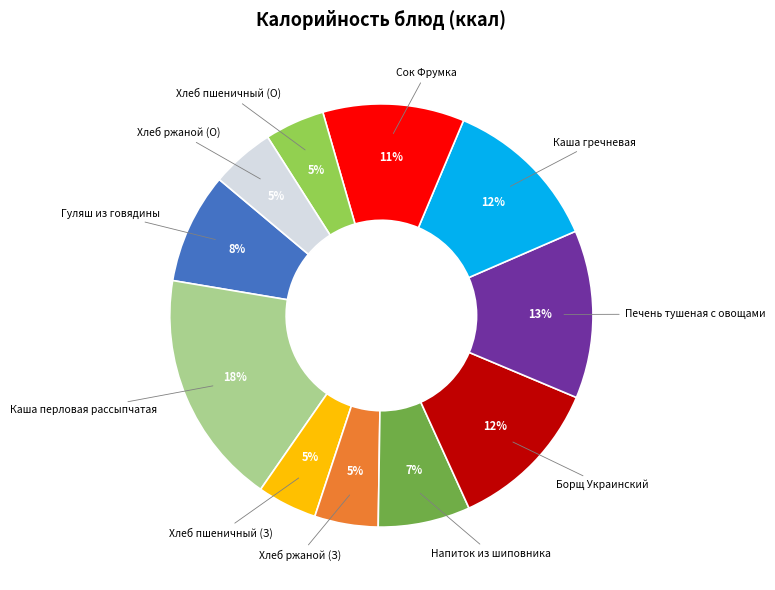

How many slices are in this pie chart?

11